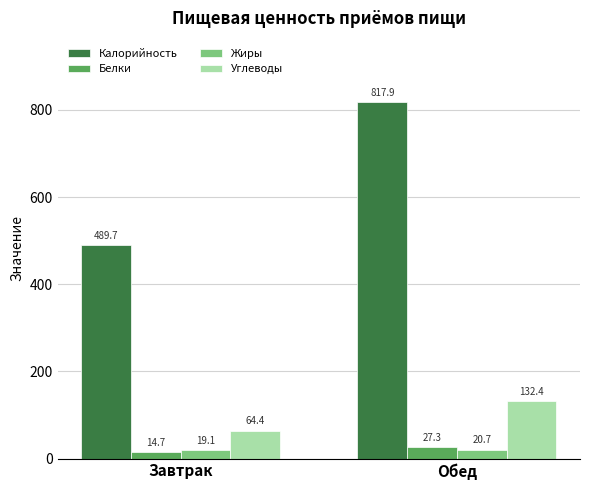

How many values in the Калорийность series are below 817?

1